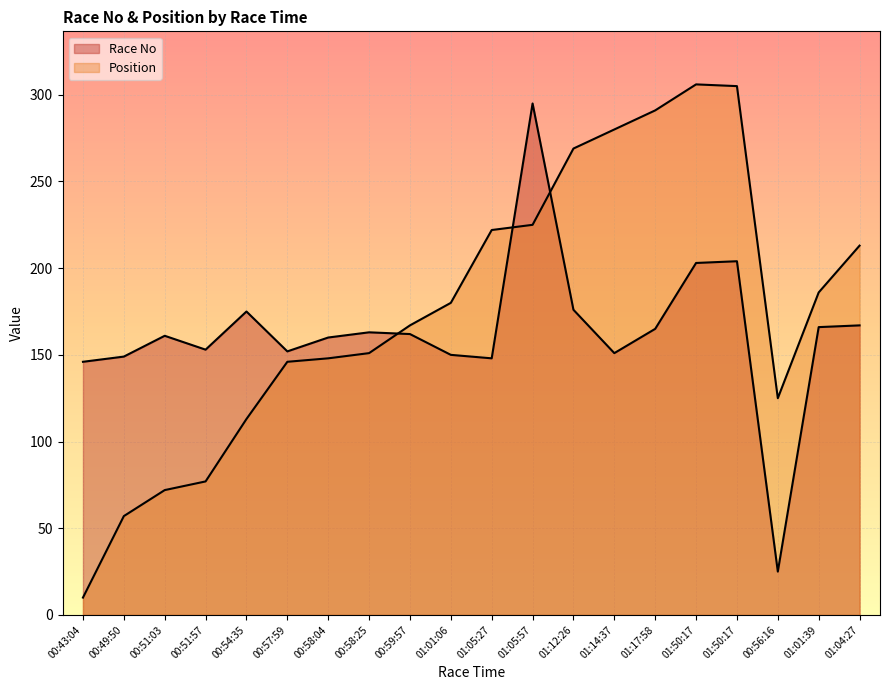

What is the sum of the Position values at 01:01:06 and 00:57:59?

326